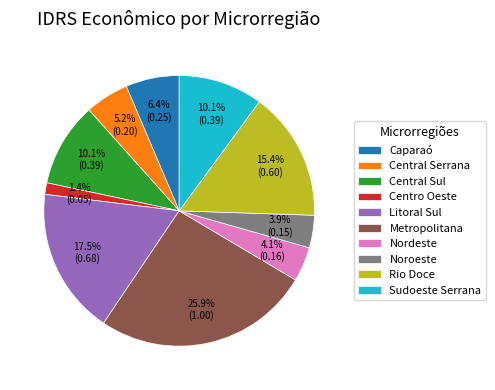

To the nearest percent, what is the combined percentage of Central Serrana and Metropolitana?

31%